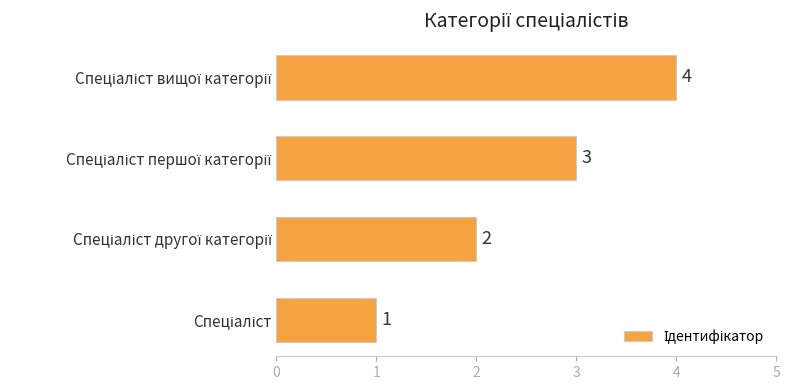

How many values are between 2 and 4?

3